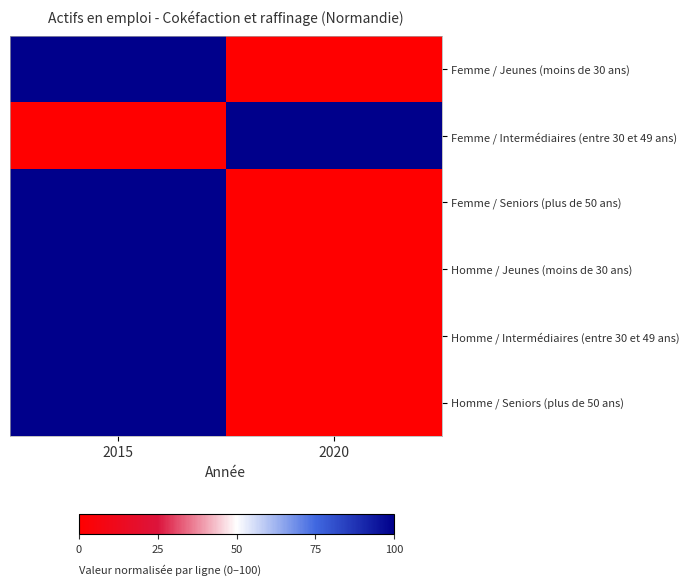

Rank the series at 2020 from highest to lowest value.

Femme / Intermédiaires (entre 30 et 49 ans), Femme / Jeunes (moins de 30 ans), Femme / Seniors (plus de 50 ans), Homme / Jeunes (moins de 30 ans), Homme / Intermédiaires (entre 30 et 49 ans), Homme / Seniors (plus de 50 ans)